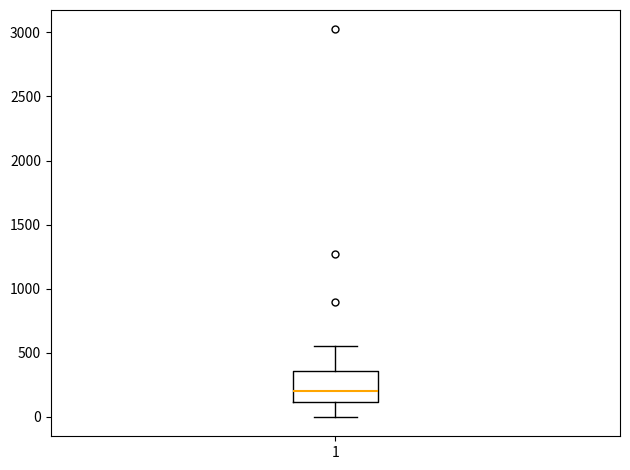

Where is the lower edge of the box at x = 1 on the y-axis? The values are not printed on the chart, so give them approximately, as read against the axis.

100